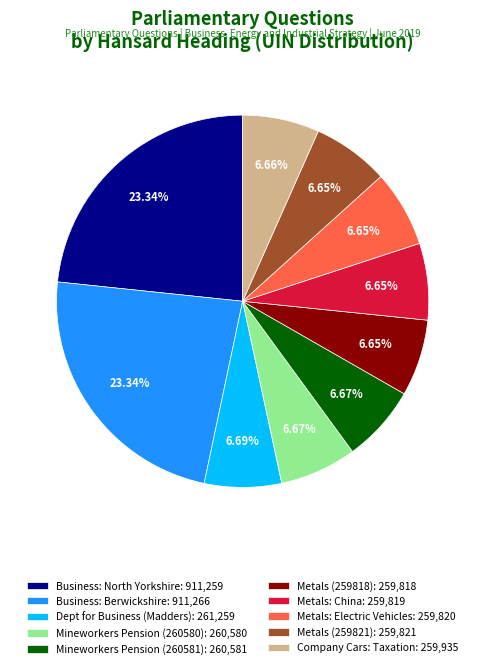

To the nearest percent, what is the average slice percentage?

10%